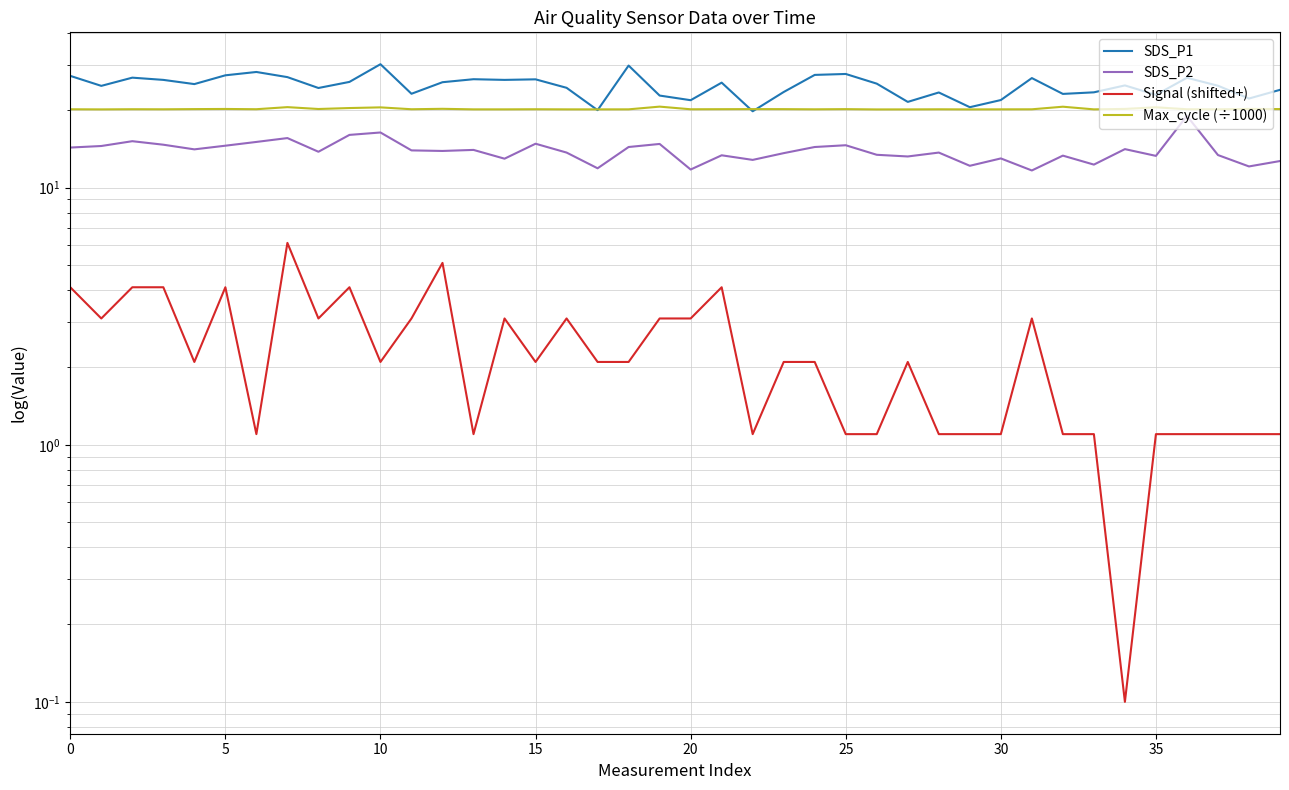

Between 13 and 31, which series saw the biggest shift?

SDS_P2